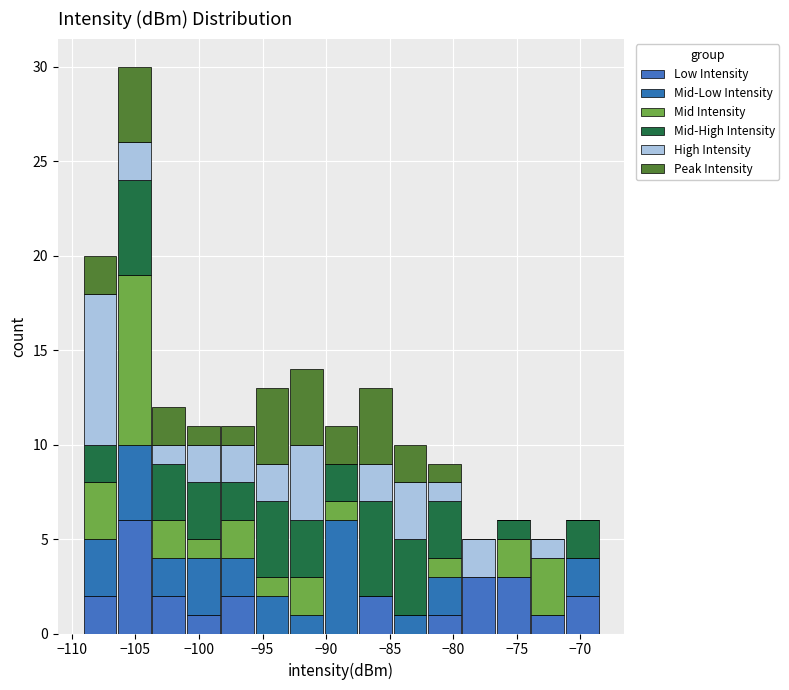

What is the total height of the stacked bar covering -85.0 to -82.0 on the x-axis? Neither the bar edges nor the heights are printed on the chart, so give them approximately, as read against the axes.

10